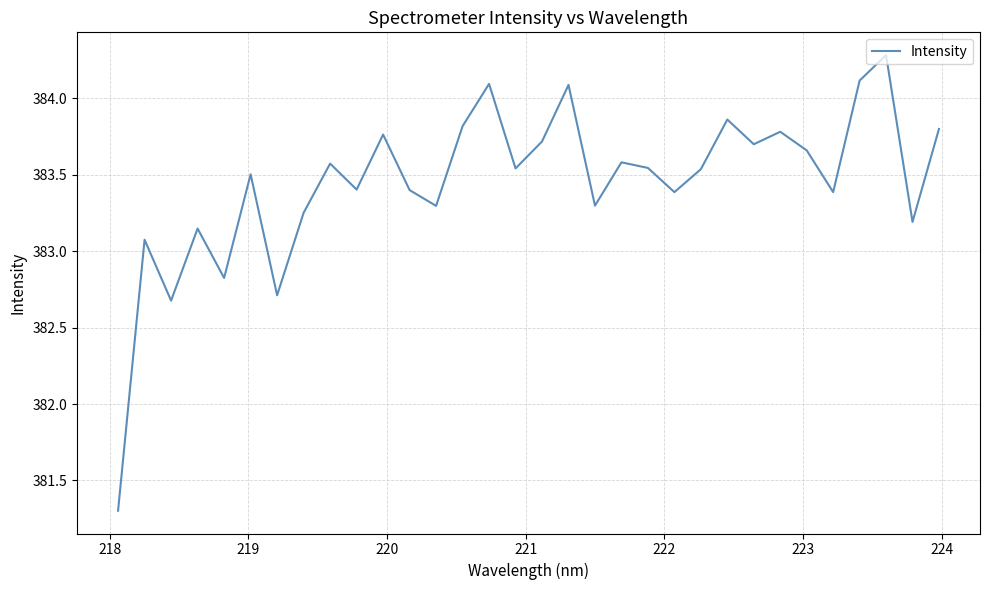

What is the greatest value displayed?

384.3